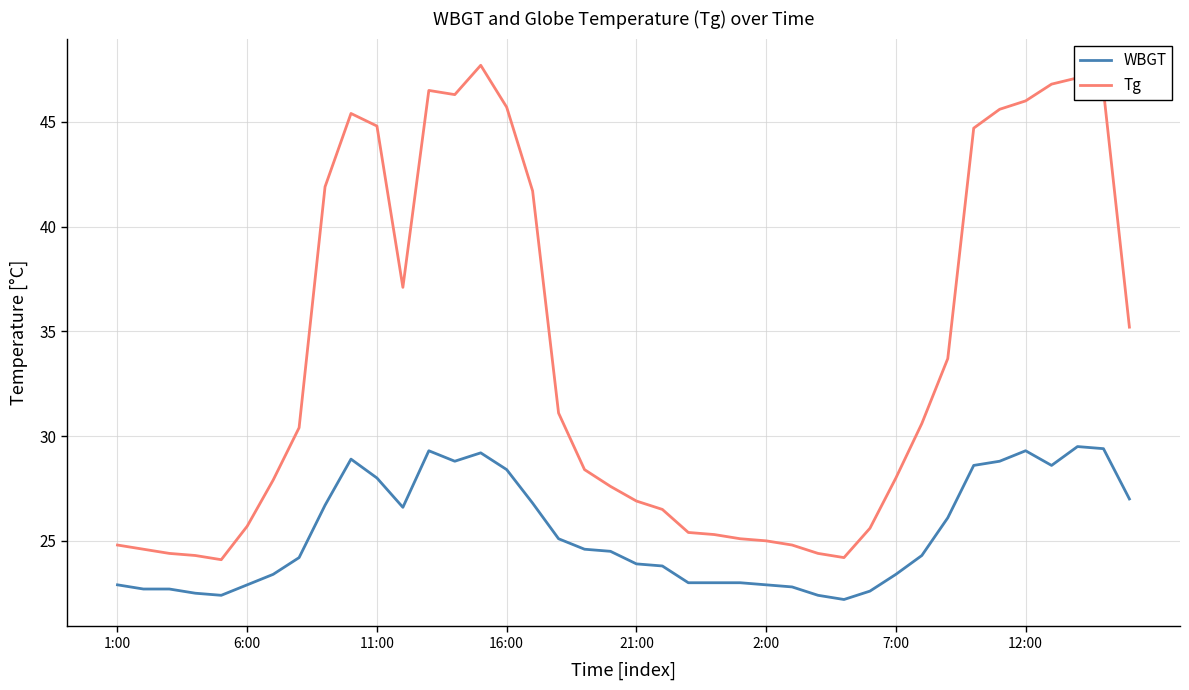

What is the average value of the Tg series?

33.7